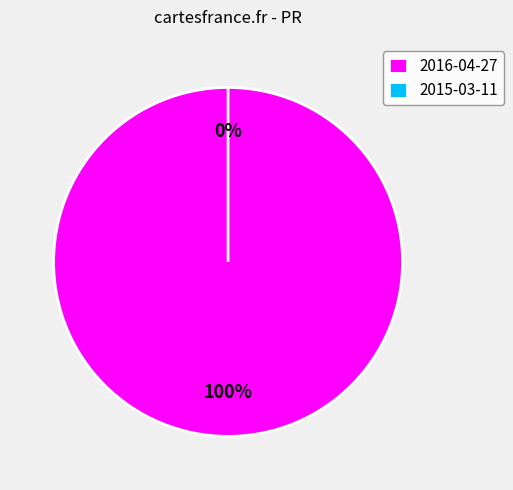

What portion of the pie excludes 2015-03-11?

100.0%